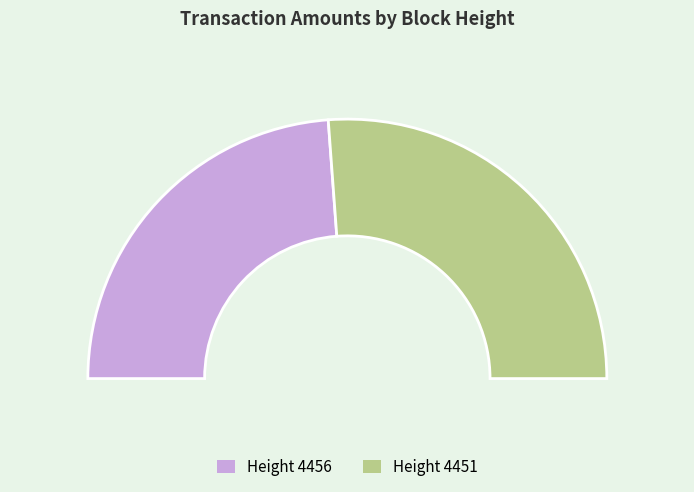

Count the number of slices in the pie.

2